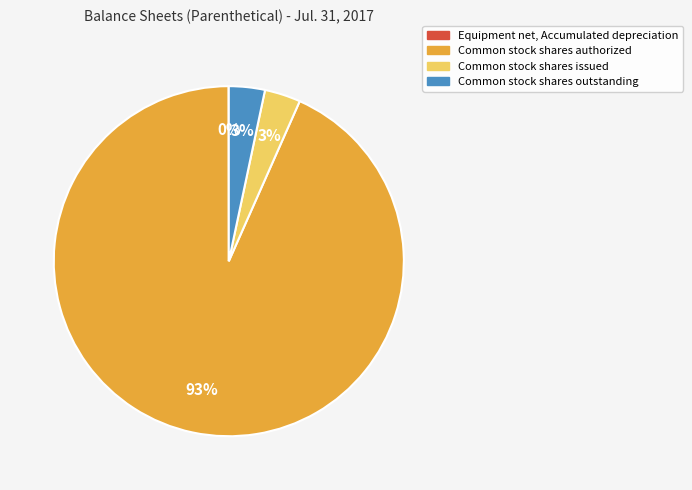

Between Common stock shares authorized and Common stock shares issued, which is larger?

Common stock shares authorized